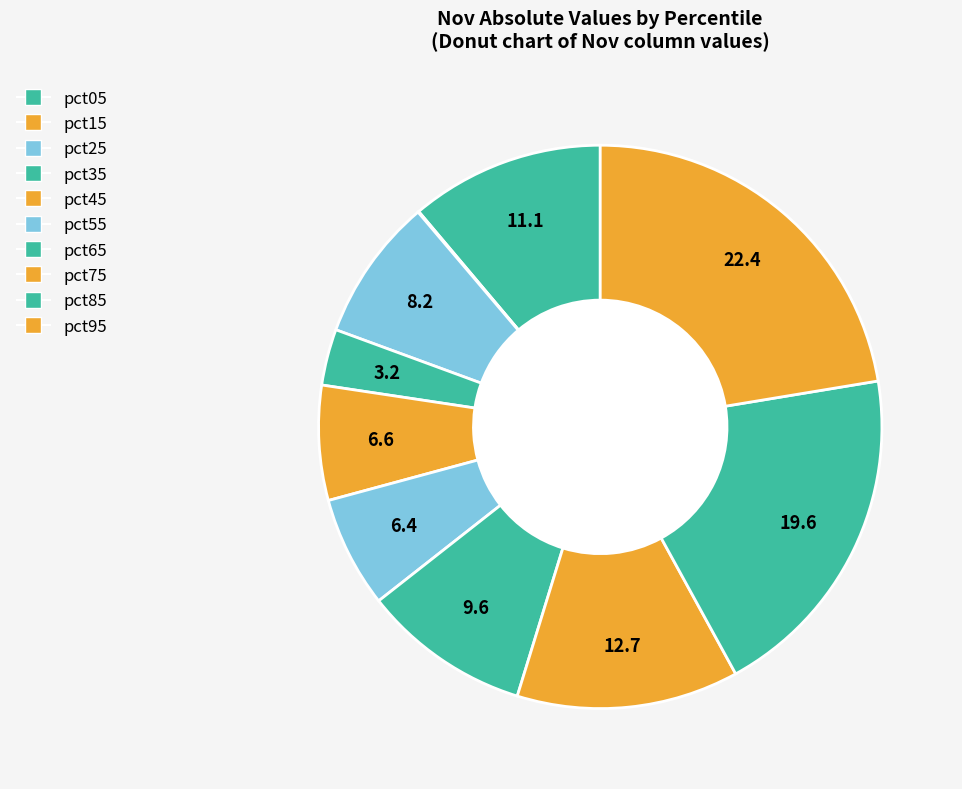

Rank the categories by value from lowest to highest.

pct15, pct35, pct55, pct45, pct25, pct65, pct05, pct75, pct85, pct95